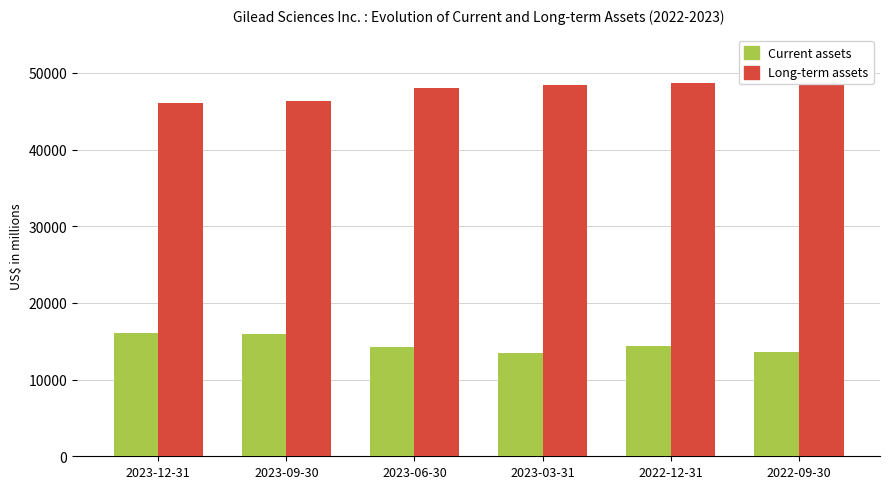

What position from the right is 2023-09-30?

5